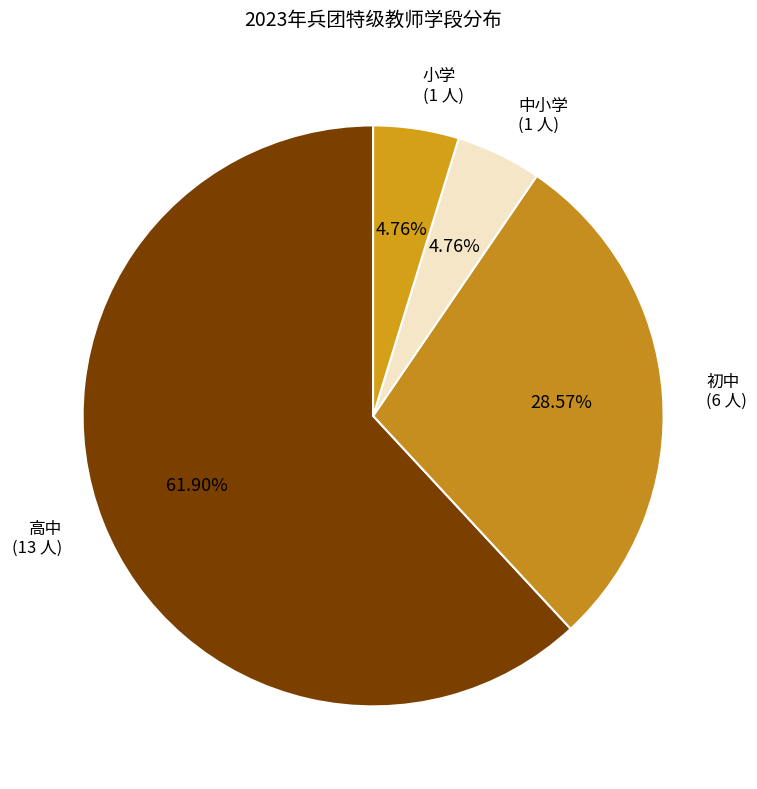

Which category has the biggest portion of the pie?

高中